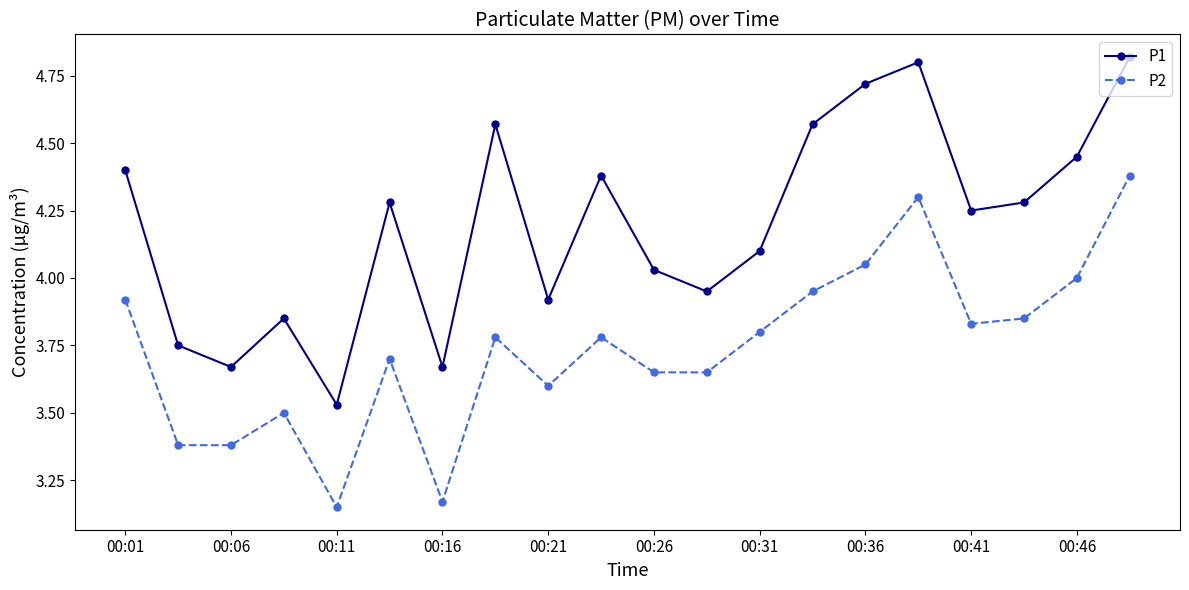

What is the sum of all P2 values?

74.8